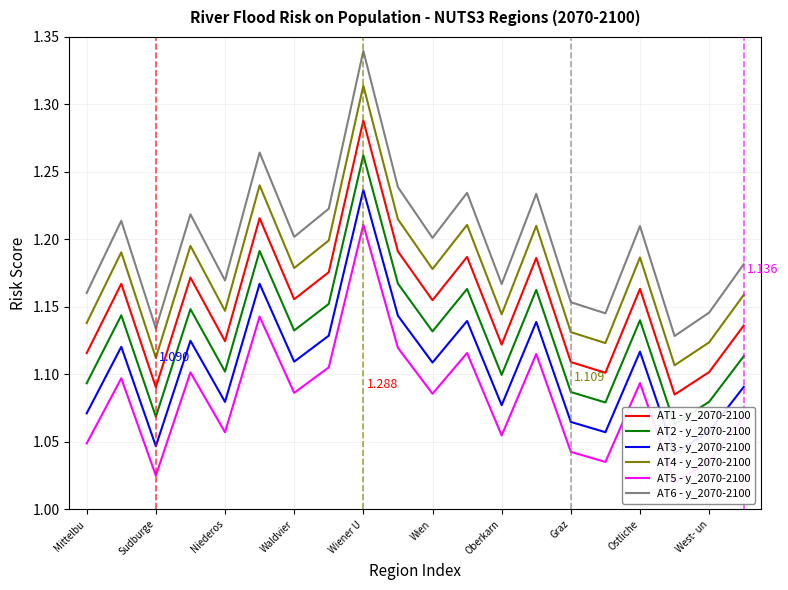

Which series has the widest spread of values?

AT6 - y_2070-2100